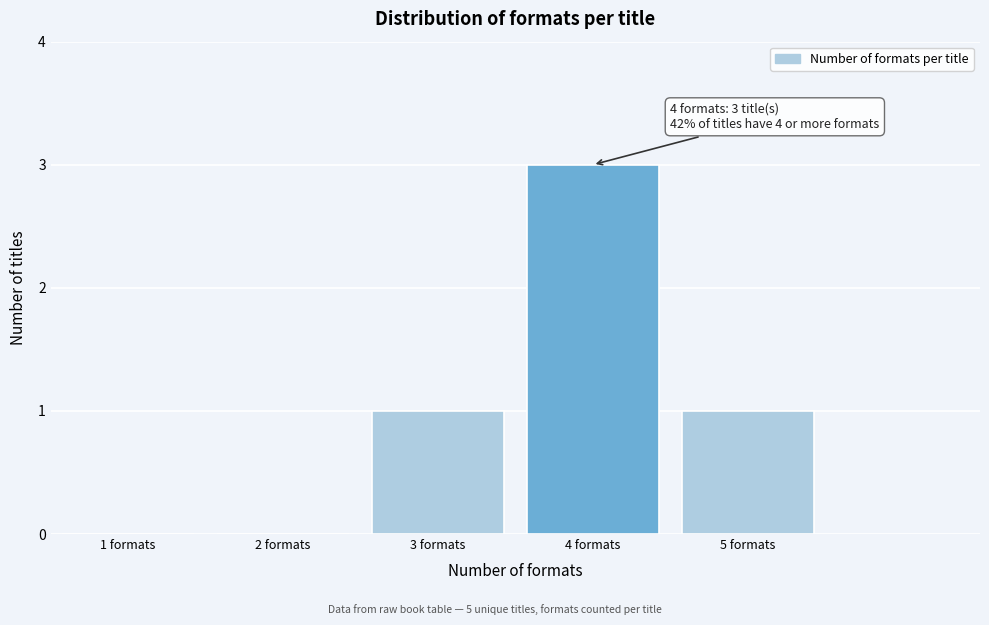

Which range on the x-axis has the tallest bar?

3.5 to 4.5